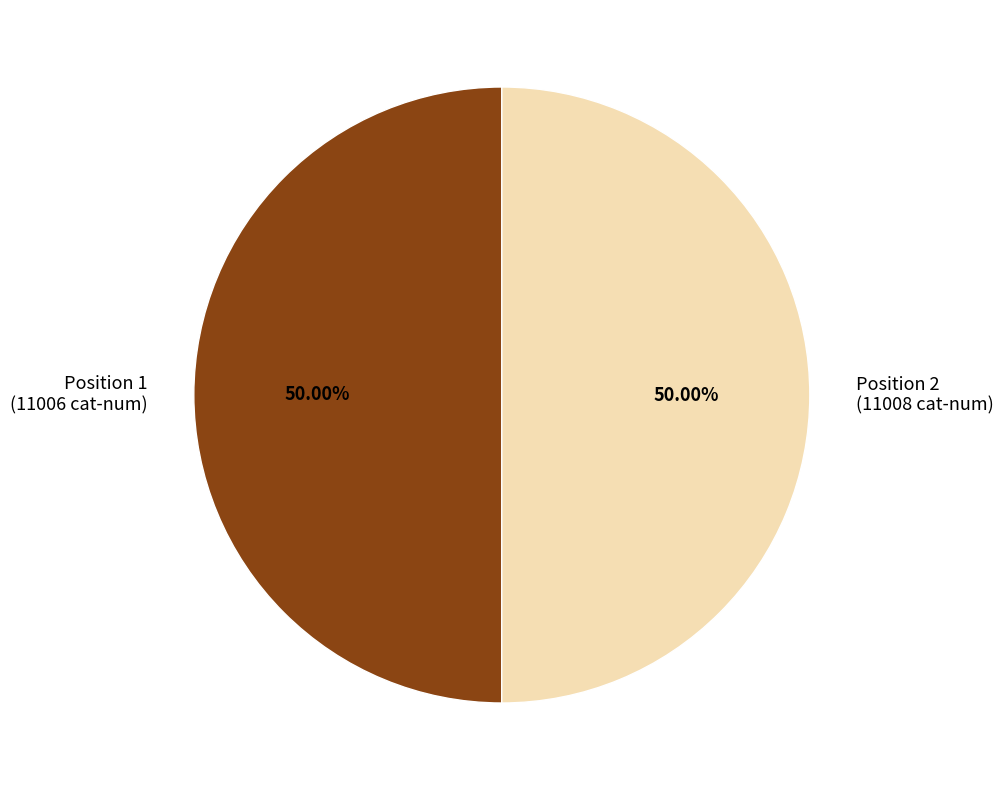

Do Position 1 (11006 cat-num) and Position 2 (11008 cat-num) together represent more than half of the pie?

Yes